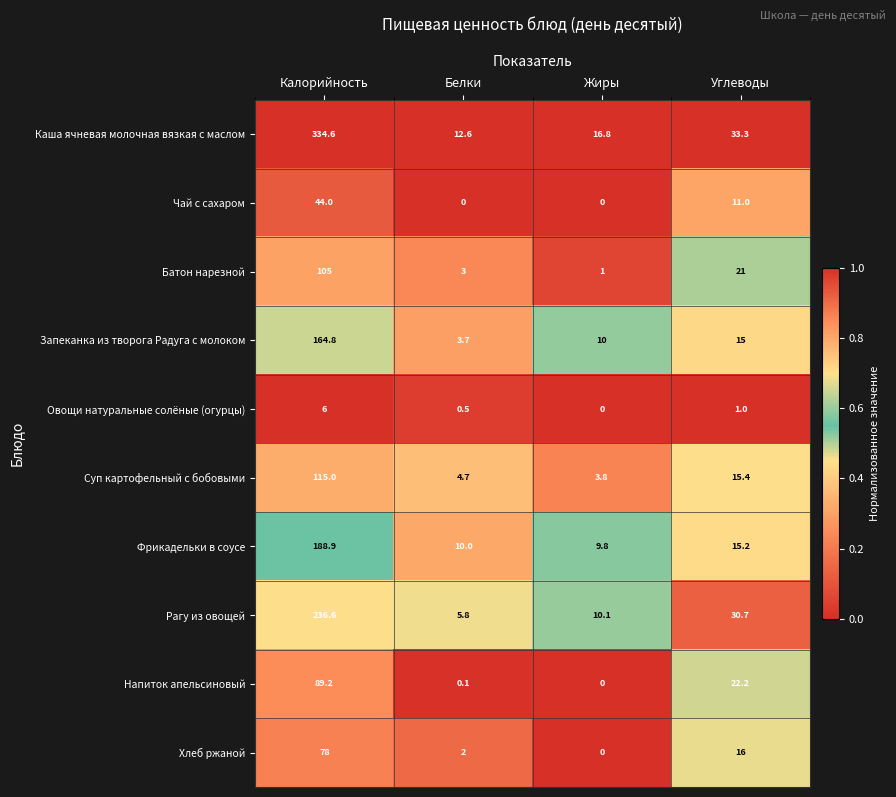

What is the difference between the Фрикадельки в соусе values at Углеводы and Белки?

5.2